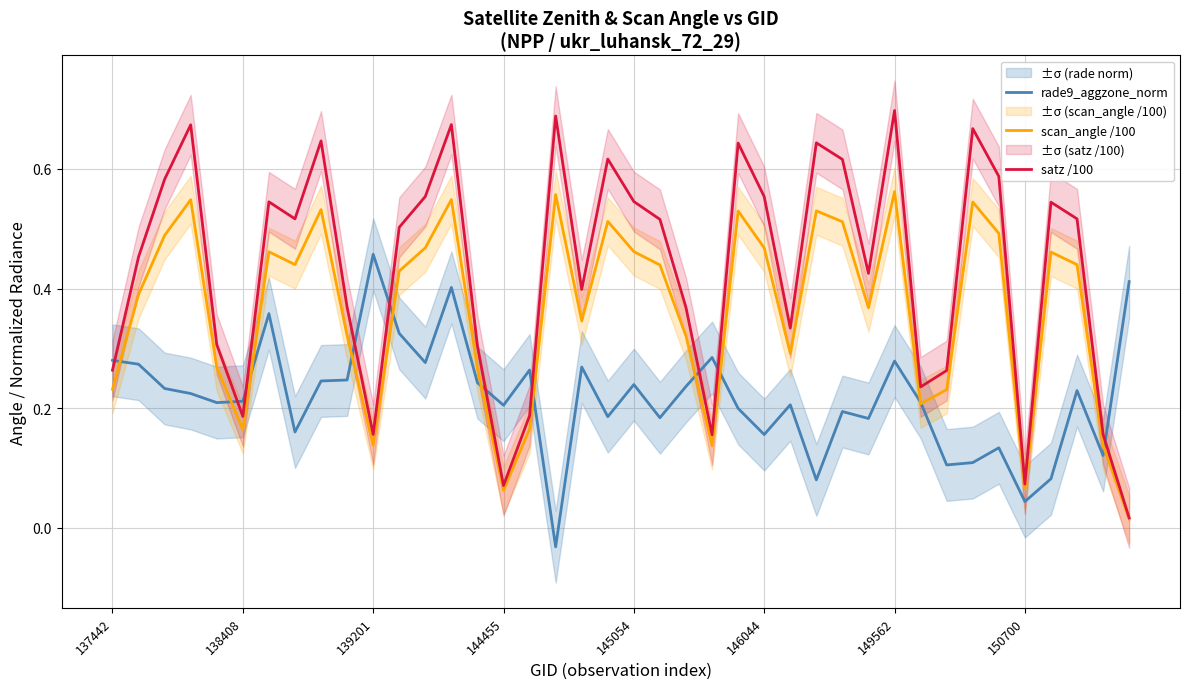

Reading left to right, list all the values displayed in this chart.

rade9_aggzone_norm: 0.3	0.3	0.2	0.2	0.2	0.2	0.4	0.2	0.2	0.2	0.5	0.3	0.3	0.4	0.2	0.2	0.3	-0.0	0.3	0.2	0.2	0.2	0.2	0.3	0.2	0.2	0.2	0.1	0.2	0.2	0.3	0.2	0.1	0.1	0.1	0.0	0.1	0.2	0.1	0.4
scan_angle /100: 0.2	0.4	0.5	0.5	0.3	0.2	0.5	0.4	0.5	0.3	0.1	0.4	0.5	0.5	0.3	0.1	0.2	0.6	0.3	0.5	0.5	0.4	0.3	0.1	0.5	0.5	0.3	0.5	0.5	0.4	0.6	0.2	0.2	0.5	0.5	0.1	0.5	0.4	0.1	0.0
satz /100: 0.3	0.5	0.6	0.7	0.3	0.2	0.5	0.5	0.6	0.4	0.2	0.5	0.6	0.7	0.3	0.1	0.2	0.7	0.4	0.6	0.5	0.5	0.4	0.2	0.6	0.6	0.3	0.6	0.6	0.4	0.7	0.2	0.3	0.7	0.6	0.1	0.5	0.5	0.2	0.0